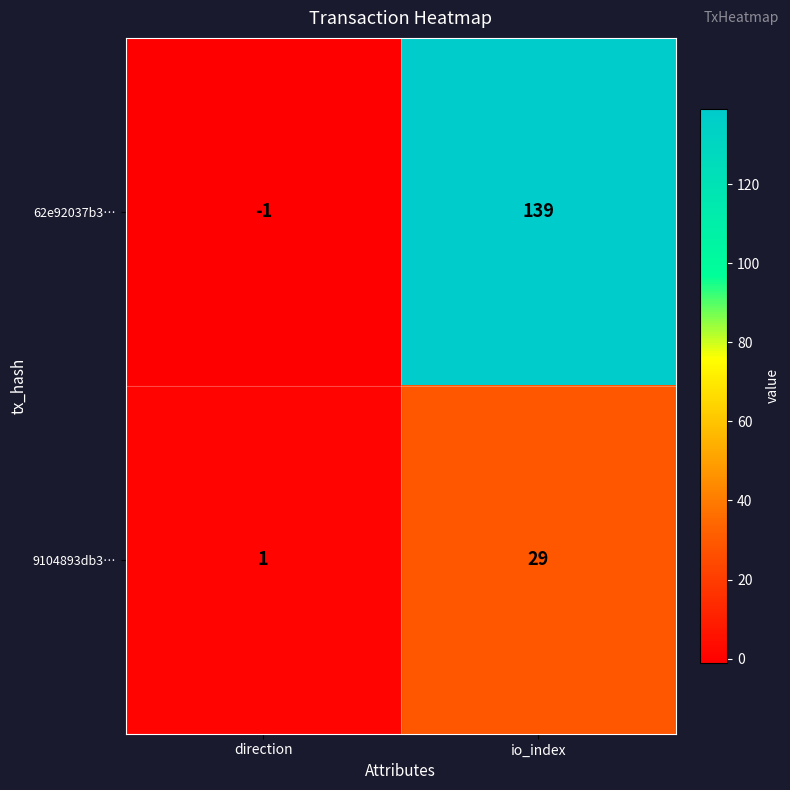

Which series has the largest total across all categories?

62e92037b3…